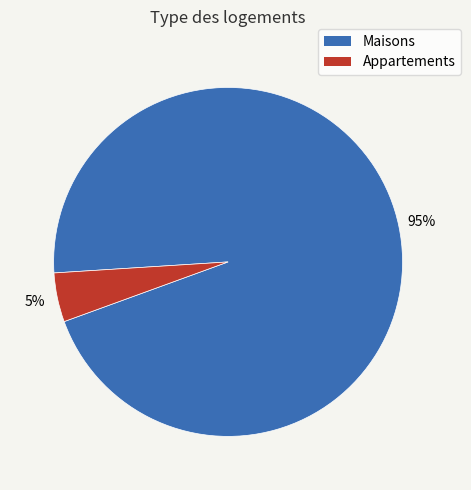

How many segments does this pie chart have?

2